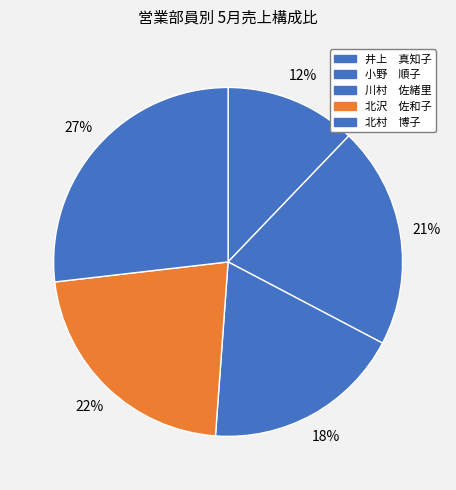

Count the number of slices in the pie.

5